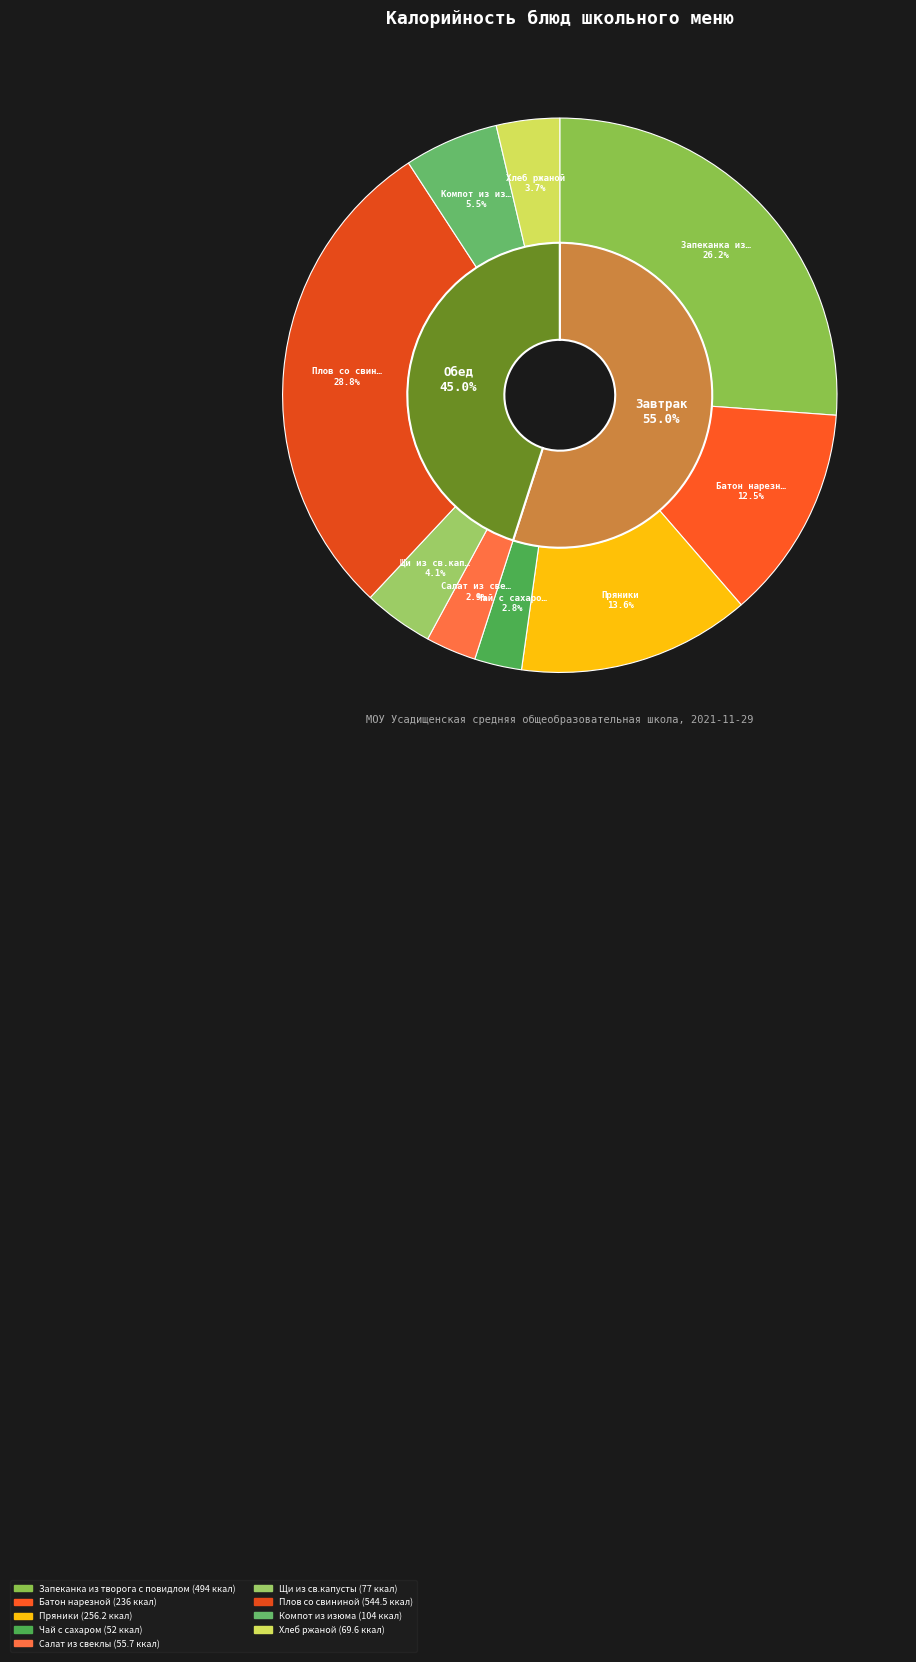

What percentage is the Батон нарезной slice, to the nearest percent?

12%